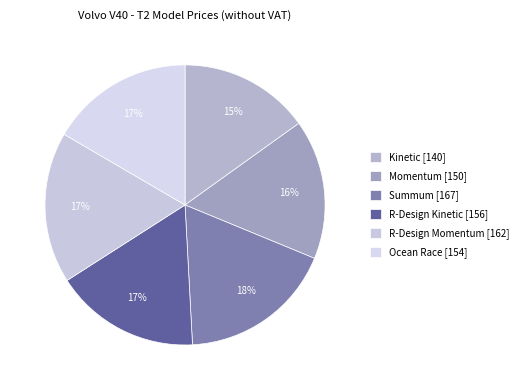

Approximately how many times larger is the value at Summum compared to R-Design Momentum?

1.0